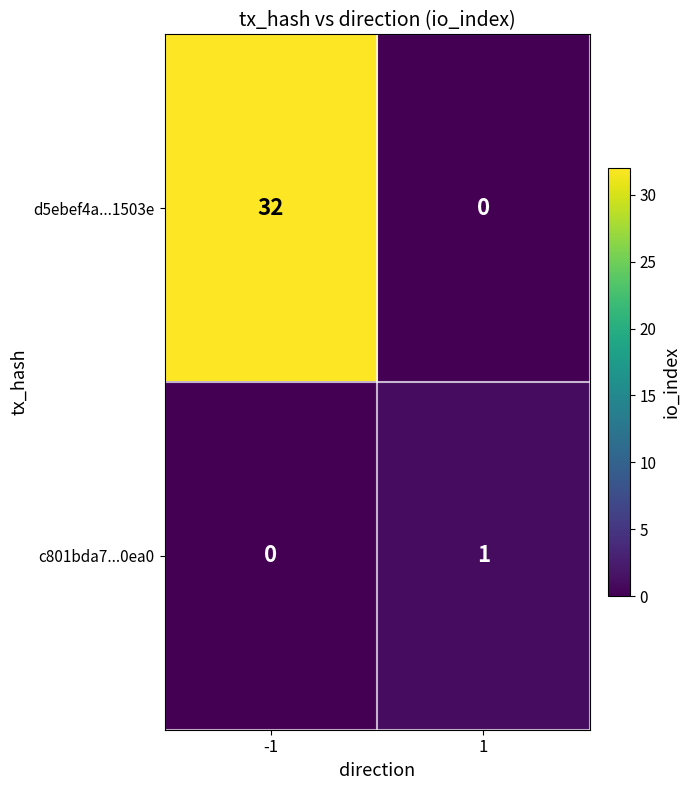

Which series has the widest spread of values?

d5ebef4a...1503e